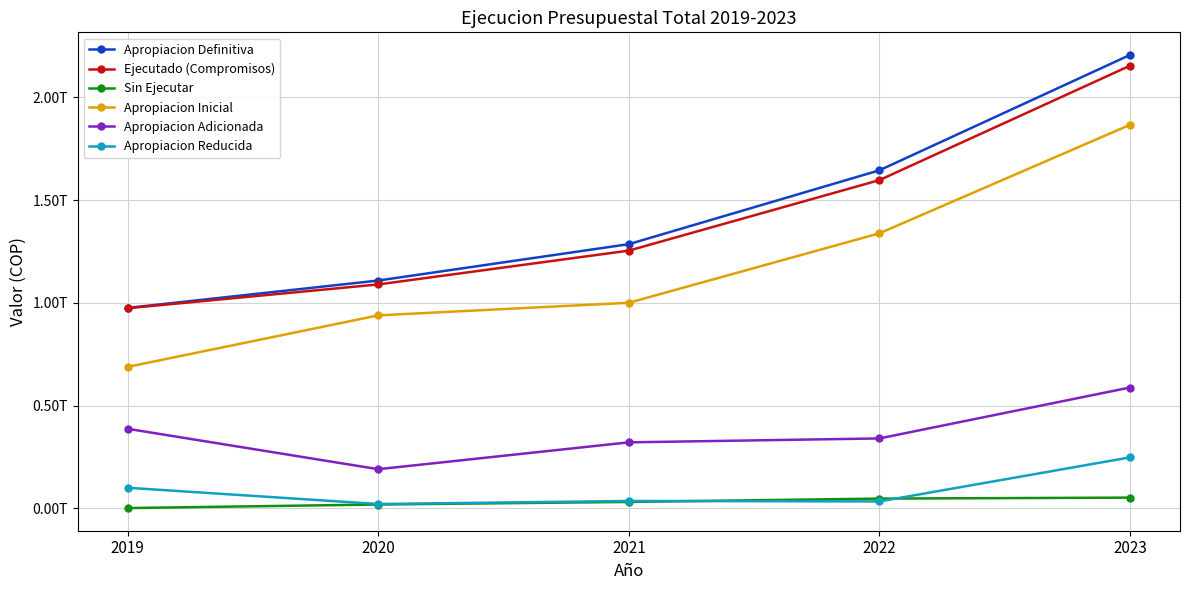

True or false: Apropiacion Reducida and Ejecutado (Compromisos) intersect in this chart.

False